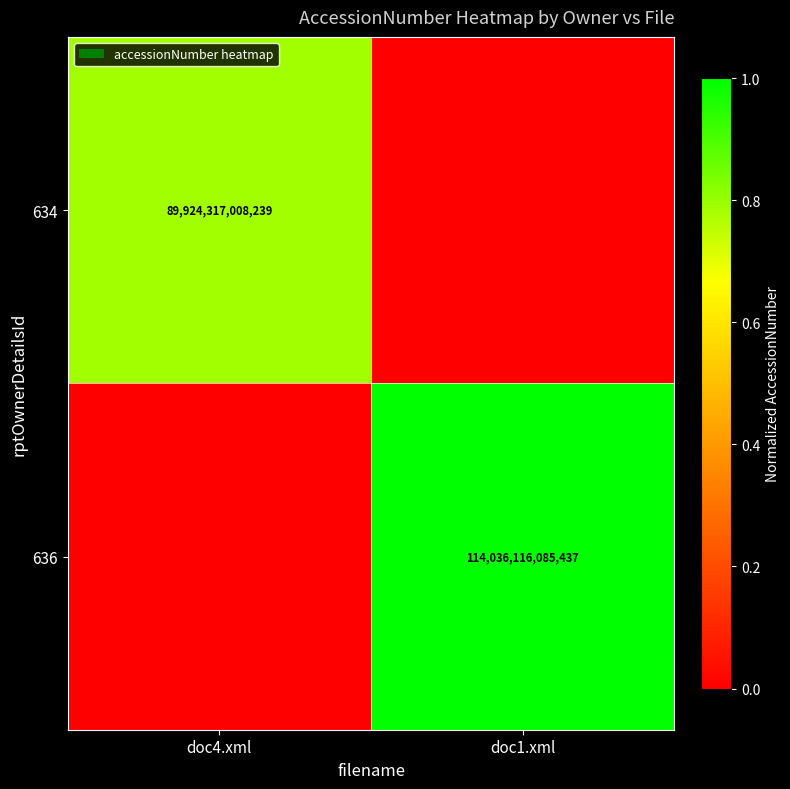

Is the value of 636 at doc1.xml greater than the value of 634 at doc4.xml?

Yes